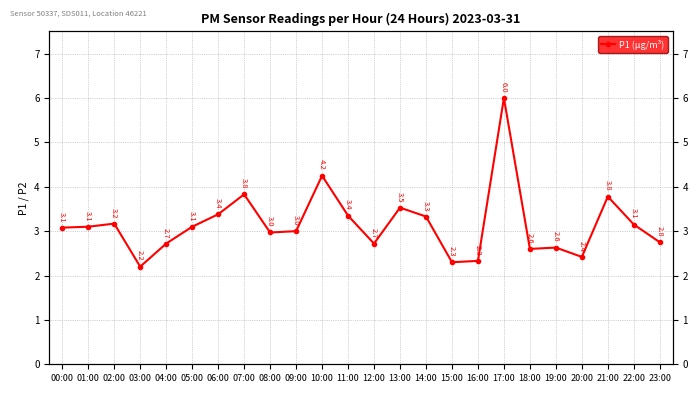

At which category does the chart reach its minimum across all series?

03:00